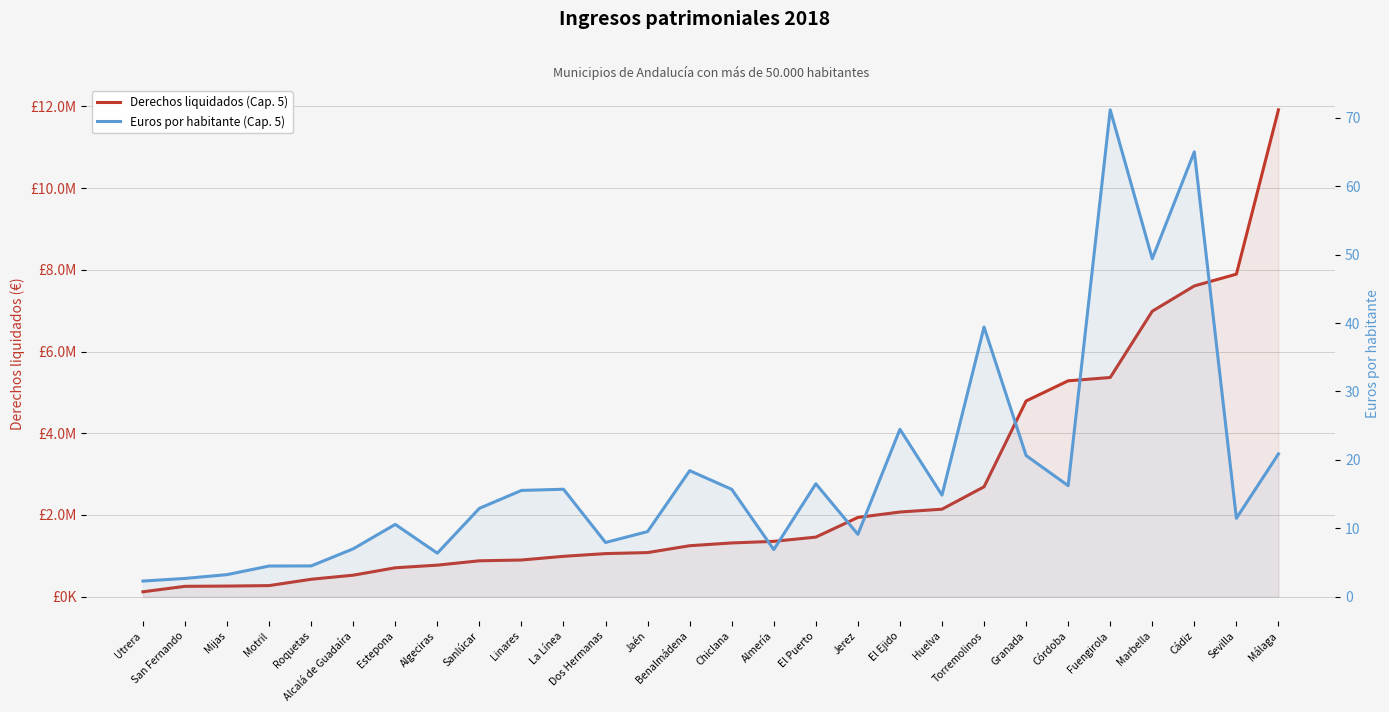

True or false: Derechos liquidados (Cap. 5) has a value of 1243388.8 at Huelva.

False